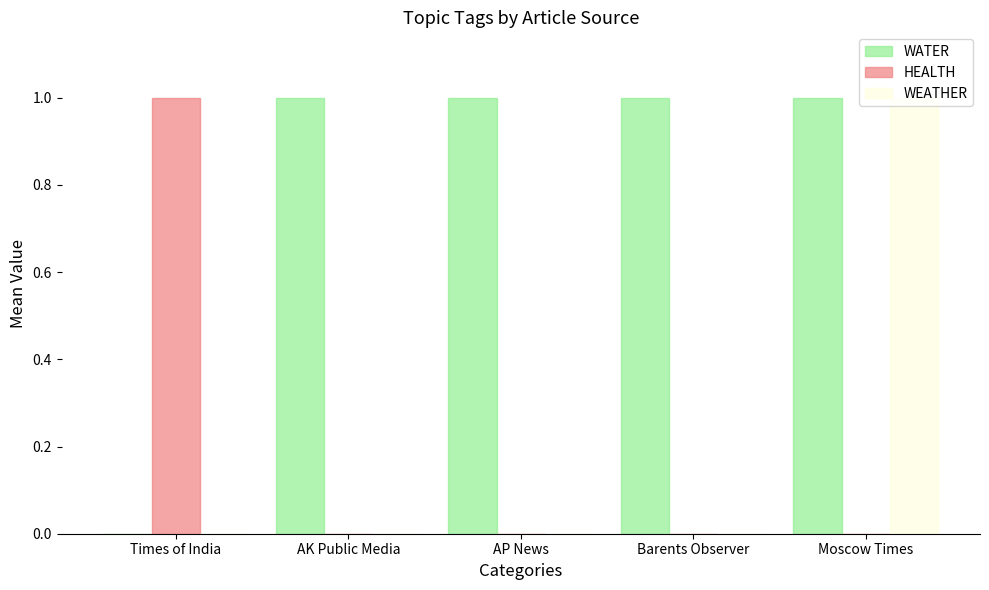

The value of HEALTH at AP News is 1. True or false?

False